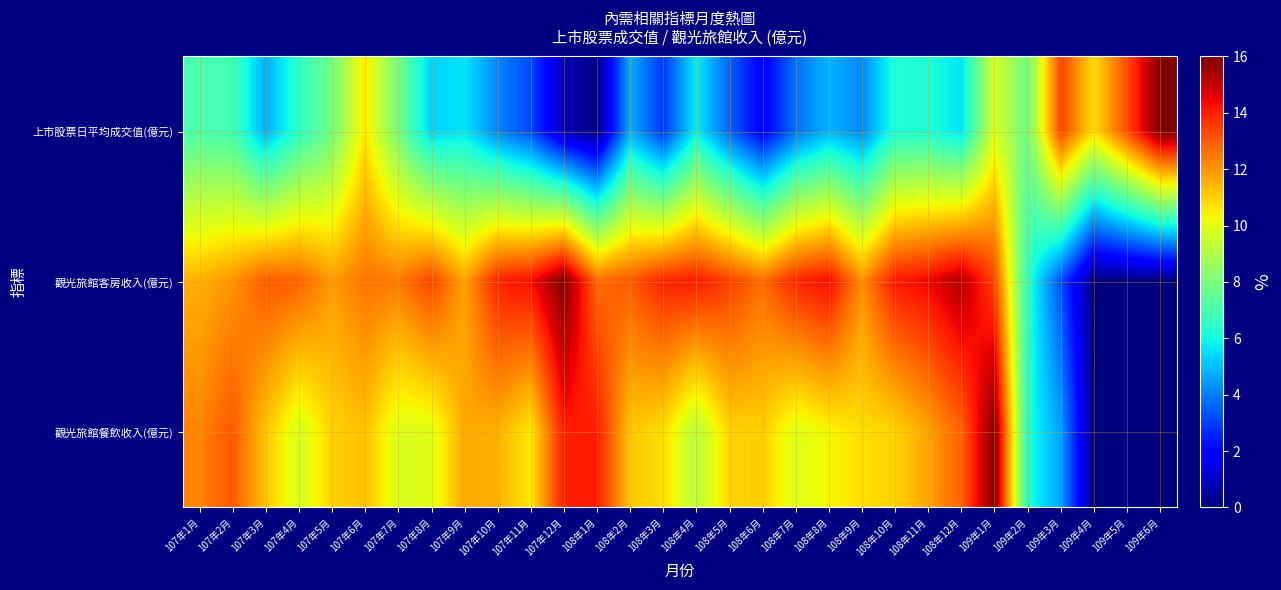

Which label corresponds to the largest value in the chart?

109年6月